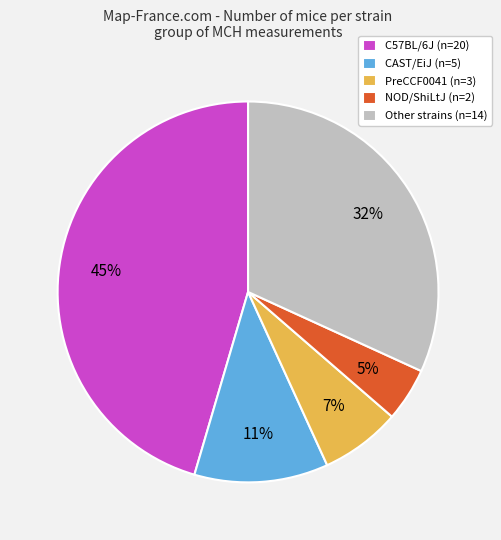

Which category has the biggest portion of the pie?

C57BL/6J (n=20)